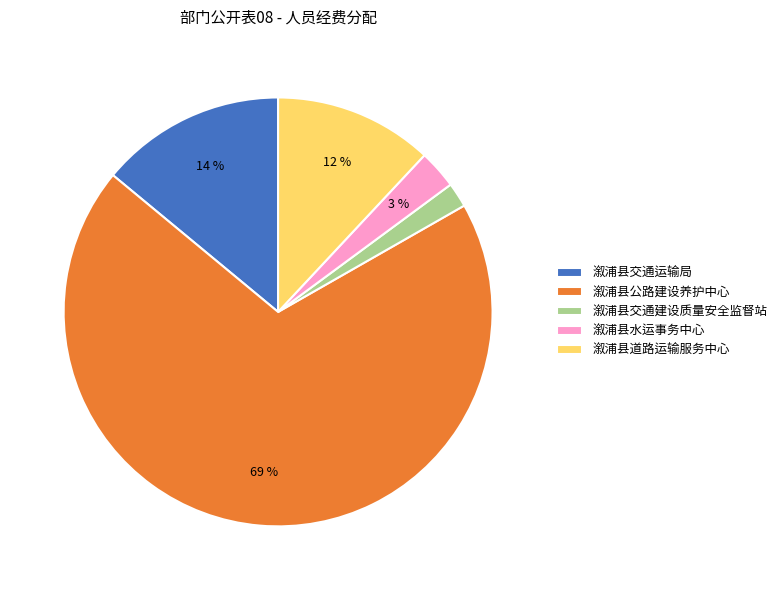

Do 溆浦县公路建设养护中心 and 溆浦县水运事务中心 together represent more than half of the pie?

Yes